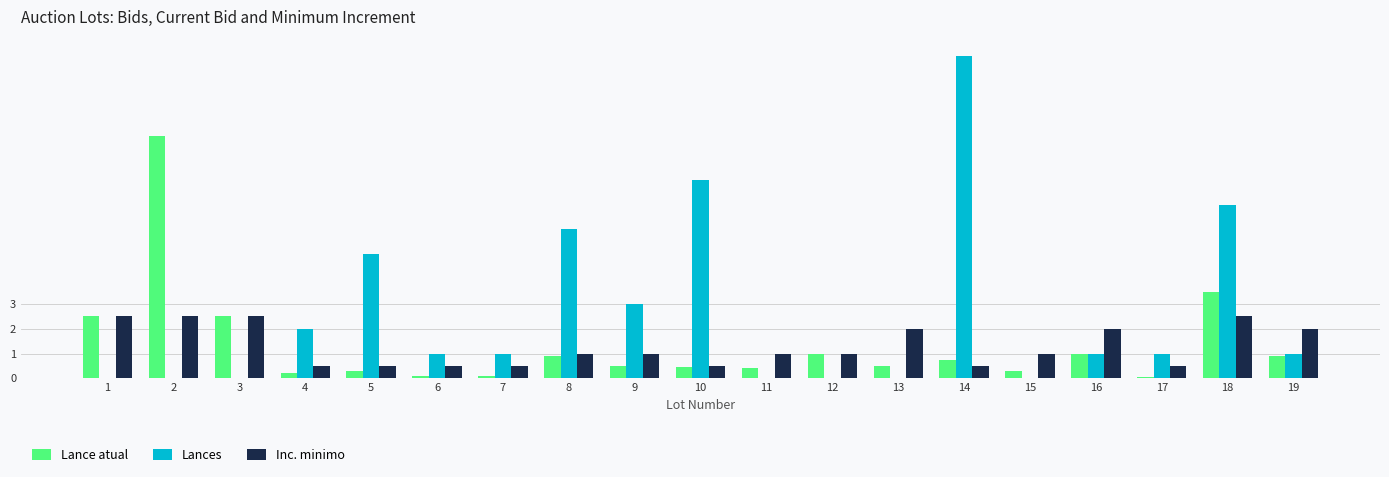

Is it true that Inc. minimo equals 1.8 at 11?

False